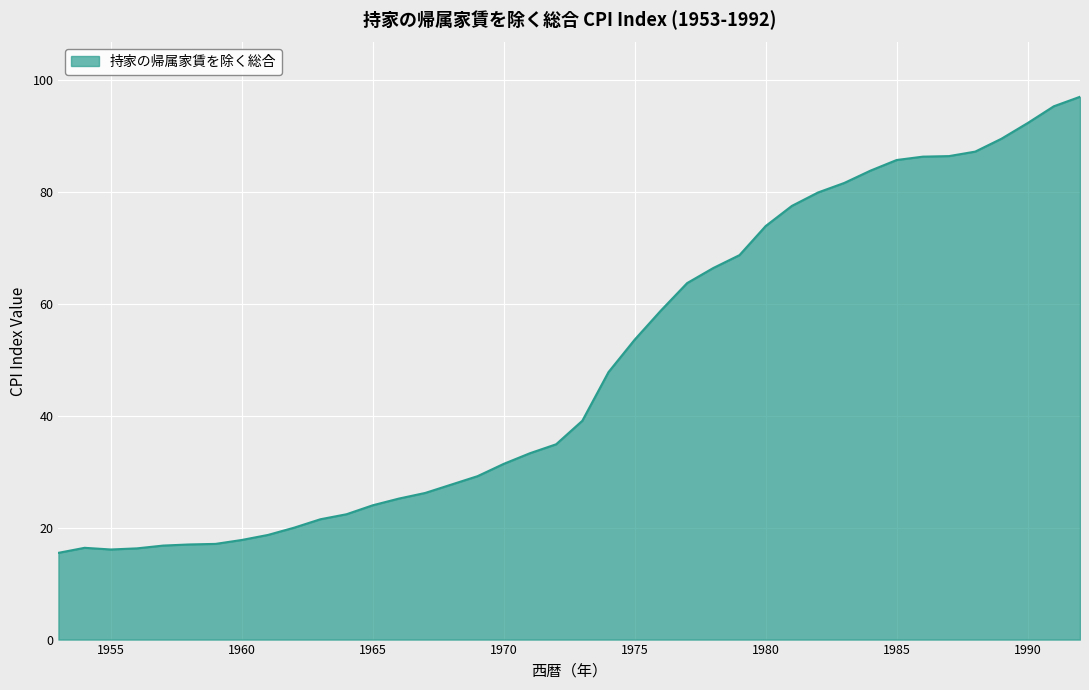

What is the difference between the maximum and minimum values?

81.5